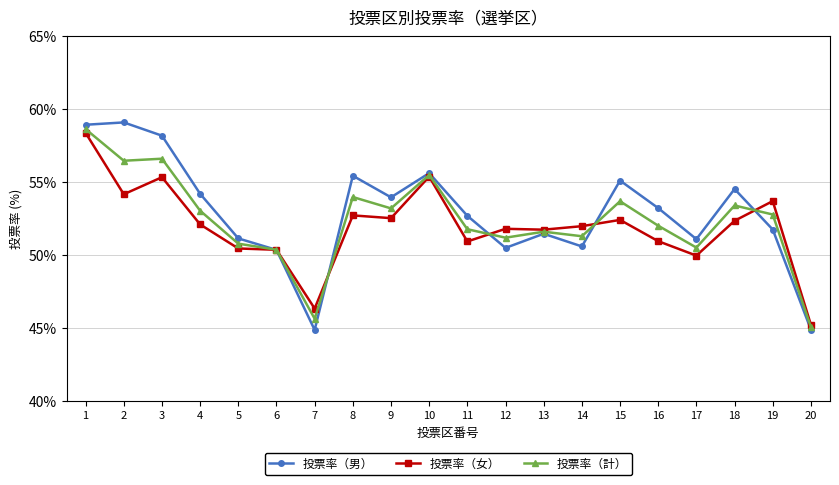

How many data points does each series have?

20